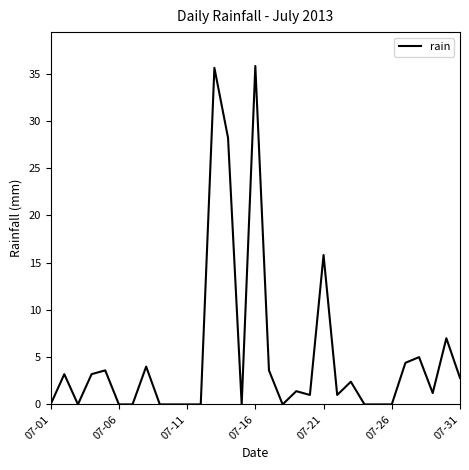

What is the maximum value shown in the chart?

35.8